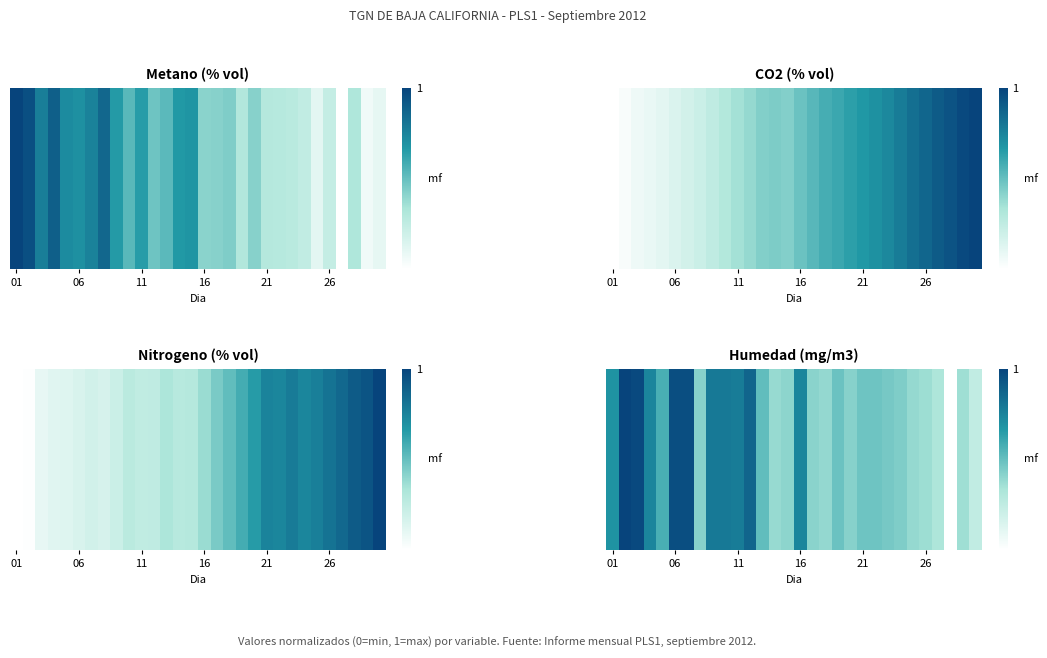

The value at 06 is 1.0. True or false?

True